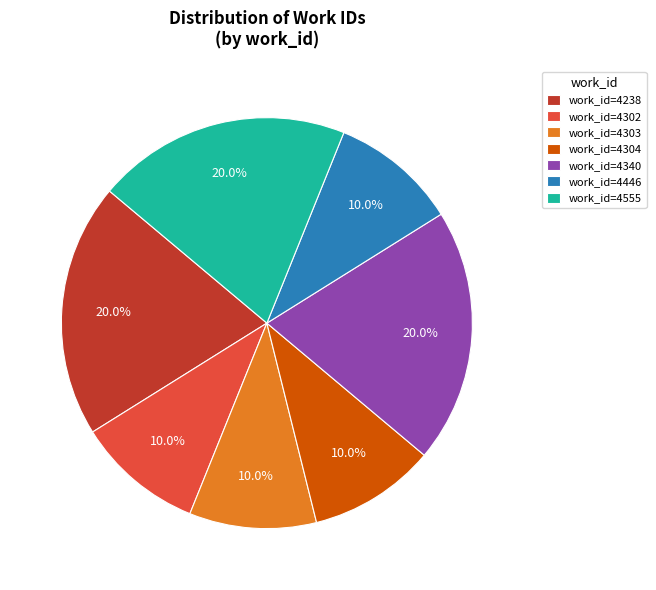

Approximately how many times larger is the value at work_id=4340 compared to work_id=4302?

2.0